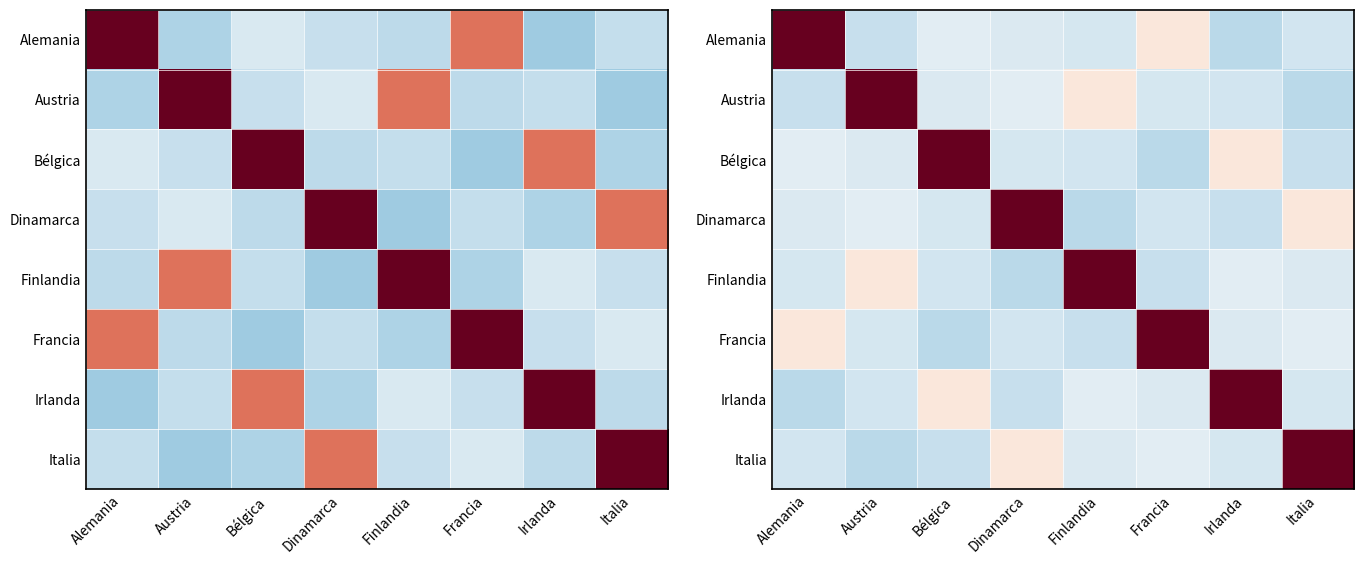

How many values in the Irlanda series exceed 0?

2